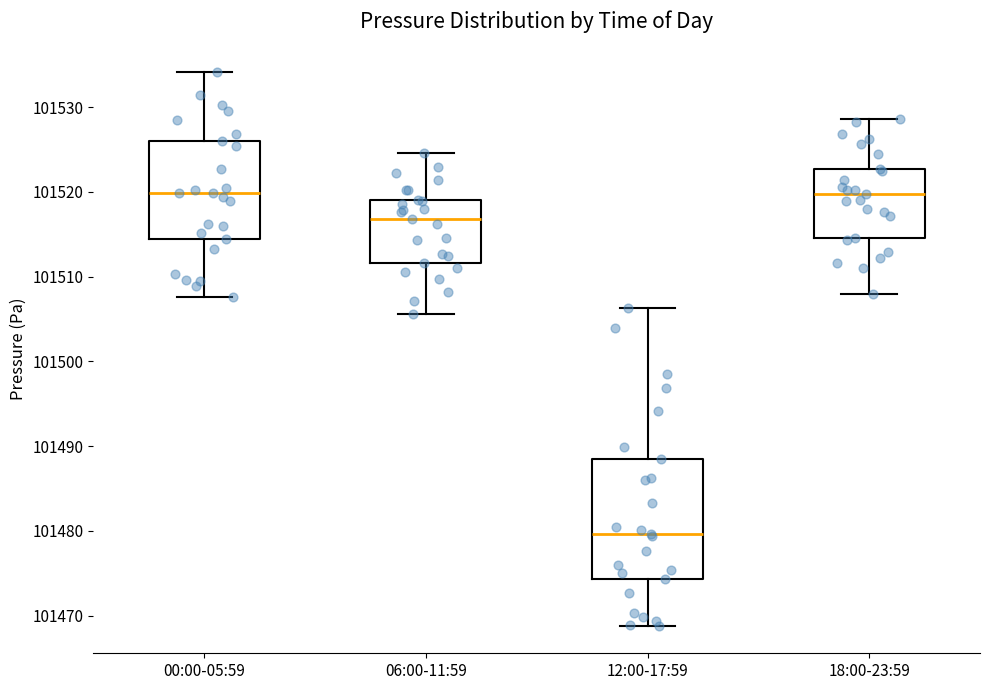

Reading left to right, transcribe this box plot: for each box, give where its median line is, the range the box spans, and where its two whiskers end, as read against the y-axis. The values are not printed on the chart, so give them approximately, as read against the axis.

00:00-05:59: median 101520, box 101514 to 101526, whiskers 101508 to 101534
06:00-11:59: median 101517, box 101512 to 101519, whiskers 101506 to 101525
12:00-17:59: median 101480, box 101474 to 101489, whiskers 101469 to 101506
18:00-23:59: median 101520, box 101515 to 101523, whiskers 101508 to 101529